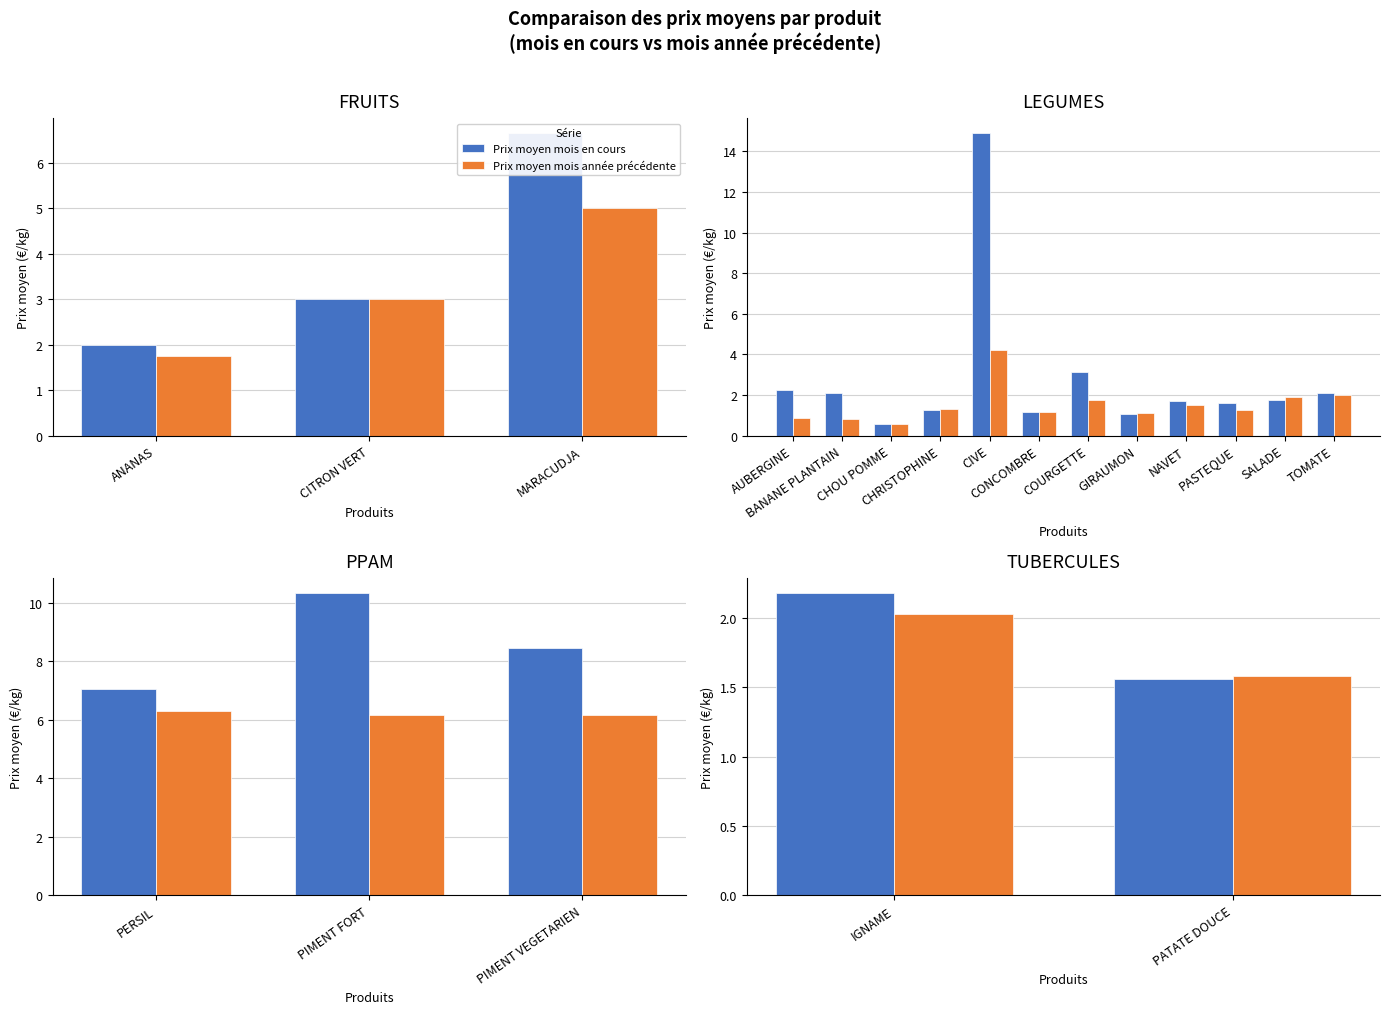

Rank the series by their maximum value, from lowest to highest.

Prix moyen mois année précédente, Prix moyen mois en cours